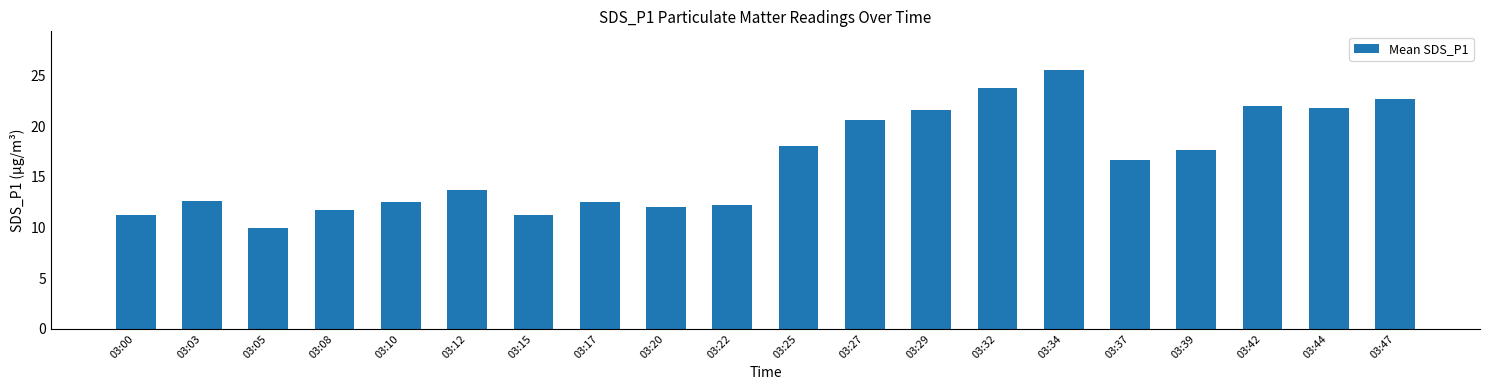

At which category does the chart reach its peak across all series?

03:34